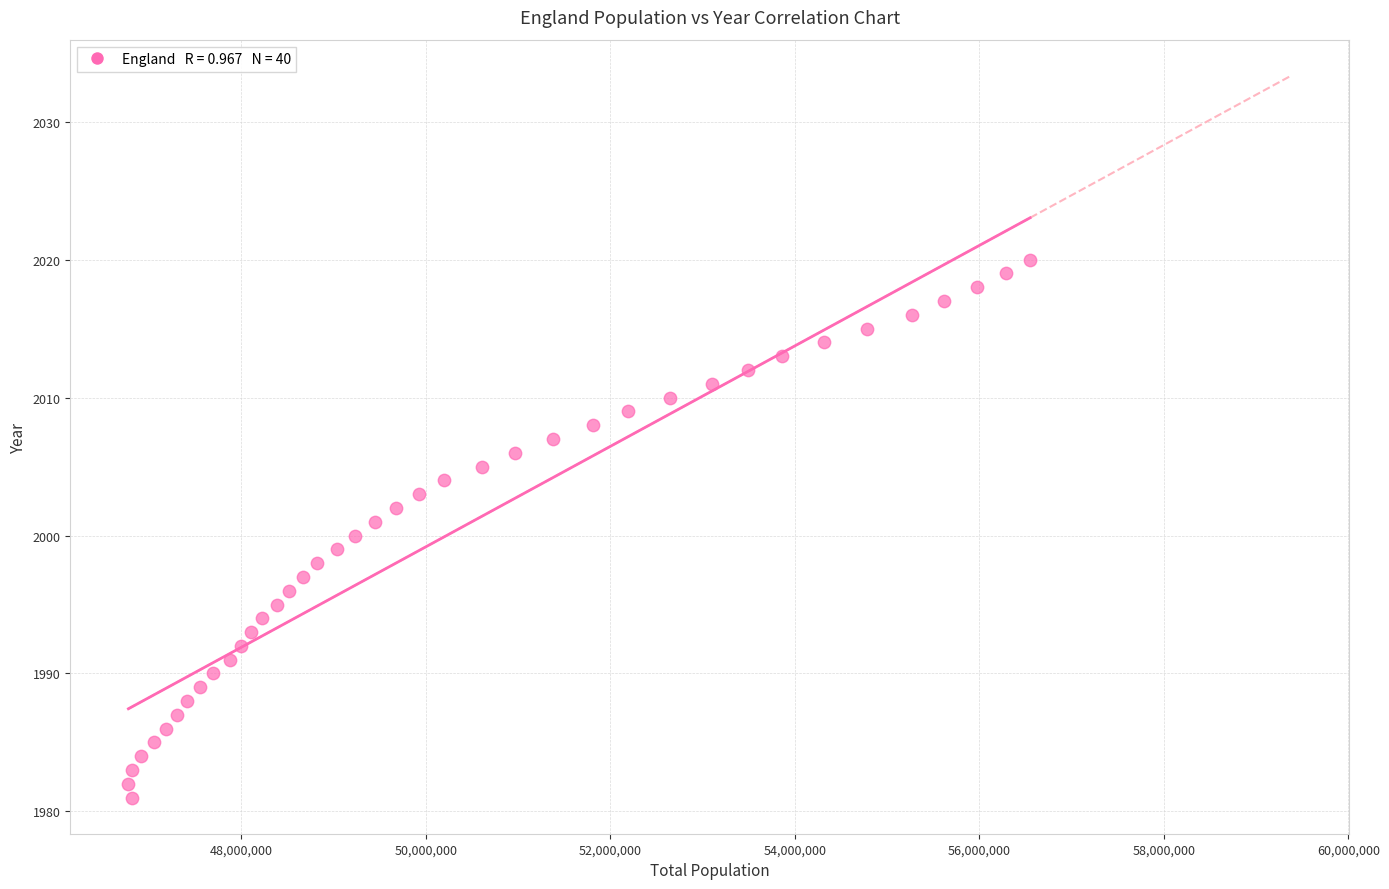

What is the range of Y values (max minus min)?

39